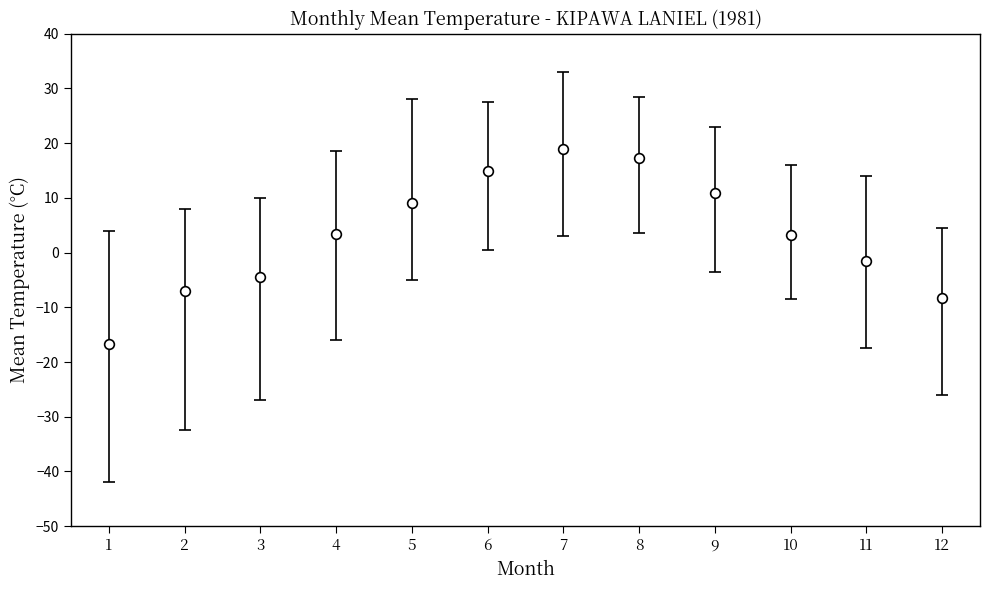

How many points are higher than both their immediate neighbors (excluding endpoints)?

1